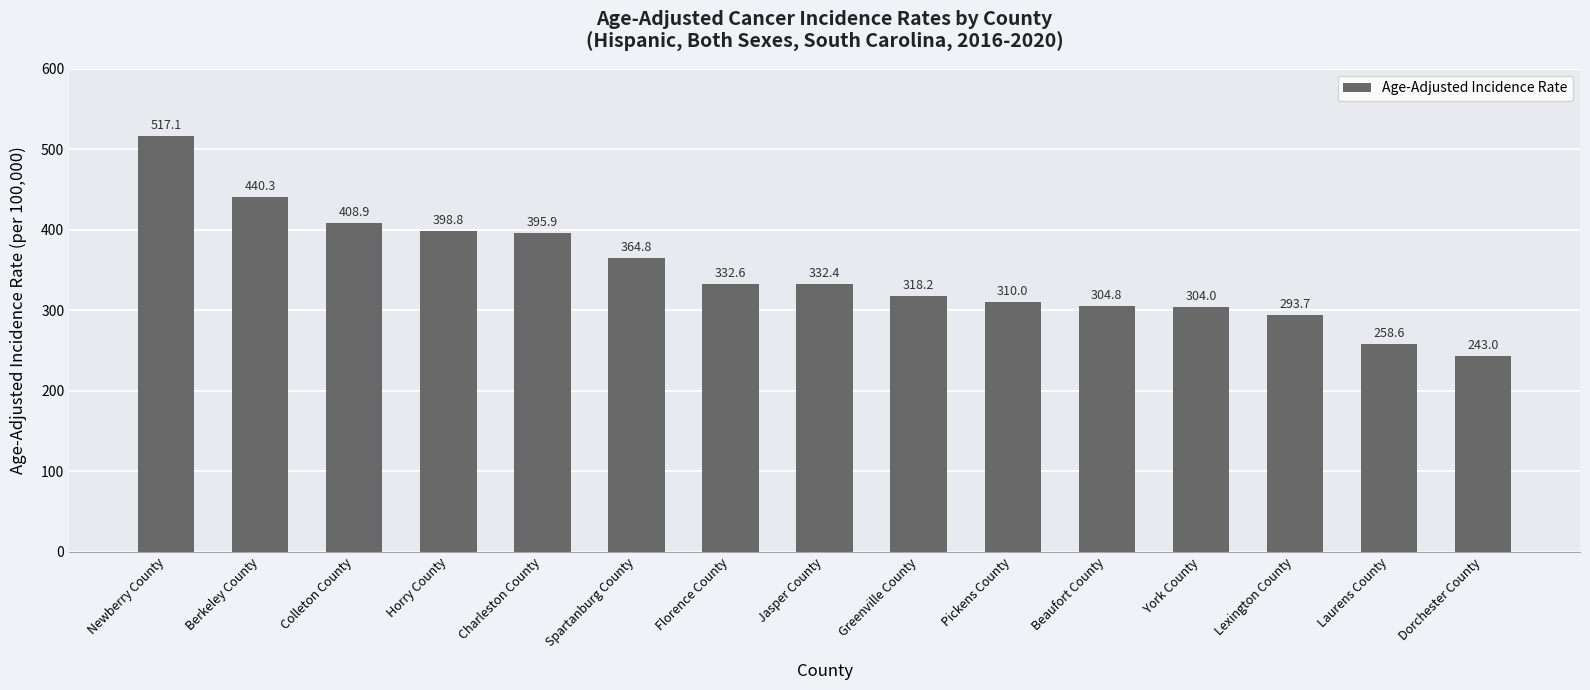

What position from the right is Jasper County?

8